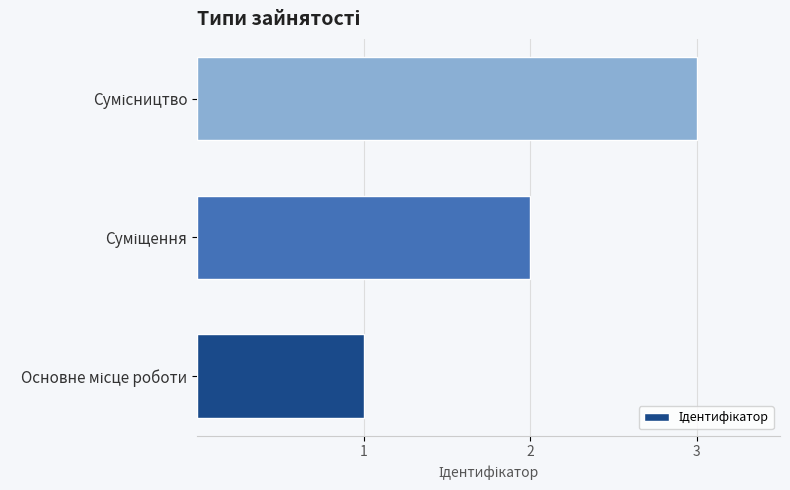

What is the sum of all values?

6